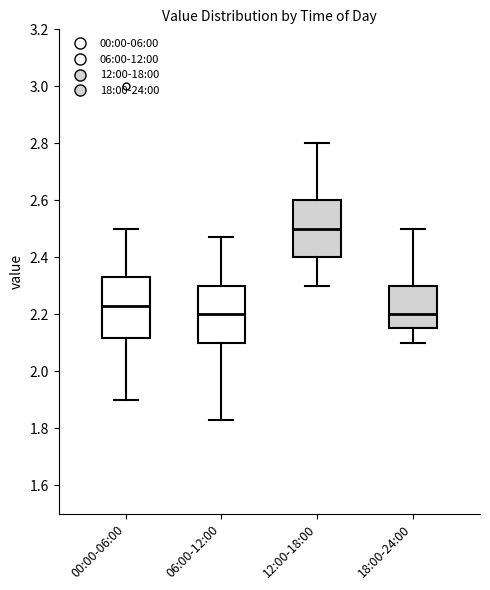

Reading left to right, read every box against the y-axis: the position of its median line, the range the box covers, and the ends of its whiskers. The values are not printed on the chart, so give them approximately, as read against the axis.

00:00-06:00: median 2.24, box 2.12 to 2.34, whiskers 1.90 to 2.50
06:00-12:00: median 2.20, box 2.10 to 2.30, whiskers 1.84 to 2.48
12:00-18:00: median 2.50, box 2.40 to 2.60, whiskers 2.30 to 2.80
18:00-24:00: median 2.20, box 2.16 to 2.30, whiskers 2.10 to 2.50